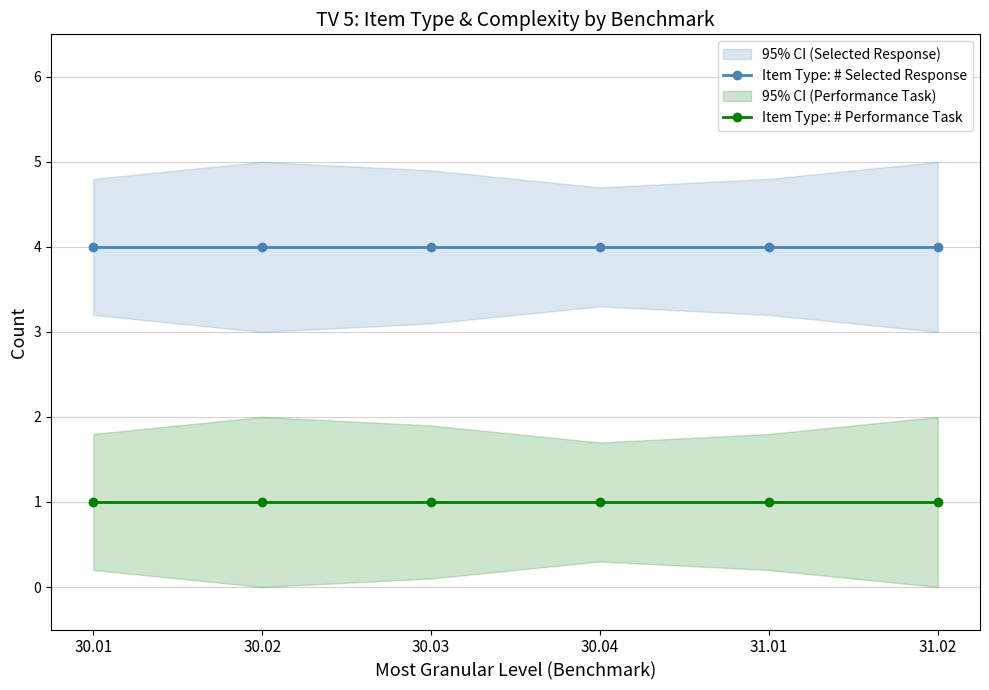

True or false: Item Type: # Performance Task has a value of 1 at 30.01.

True